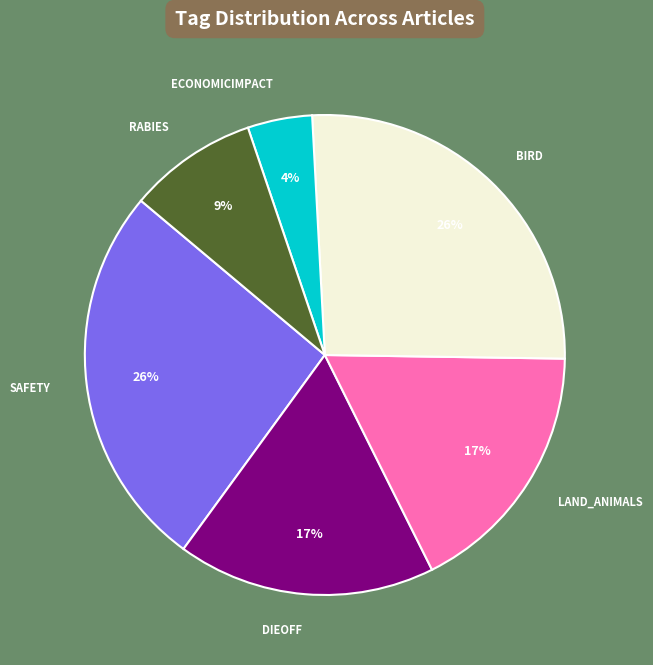

Does any single category account for the majority?

No